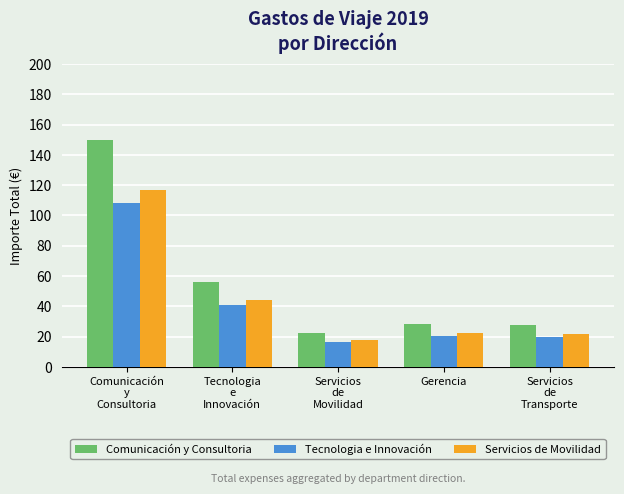

What are all the series names shown in the legend?

Comunicación y Consultoria, Tecnologia e Innovación, Servicios de Movilidad